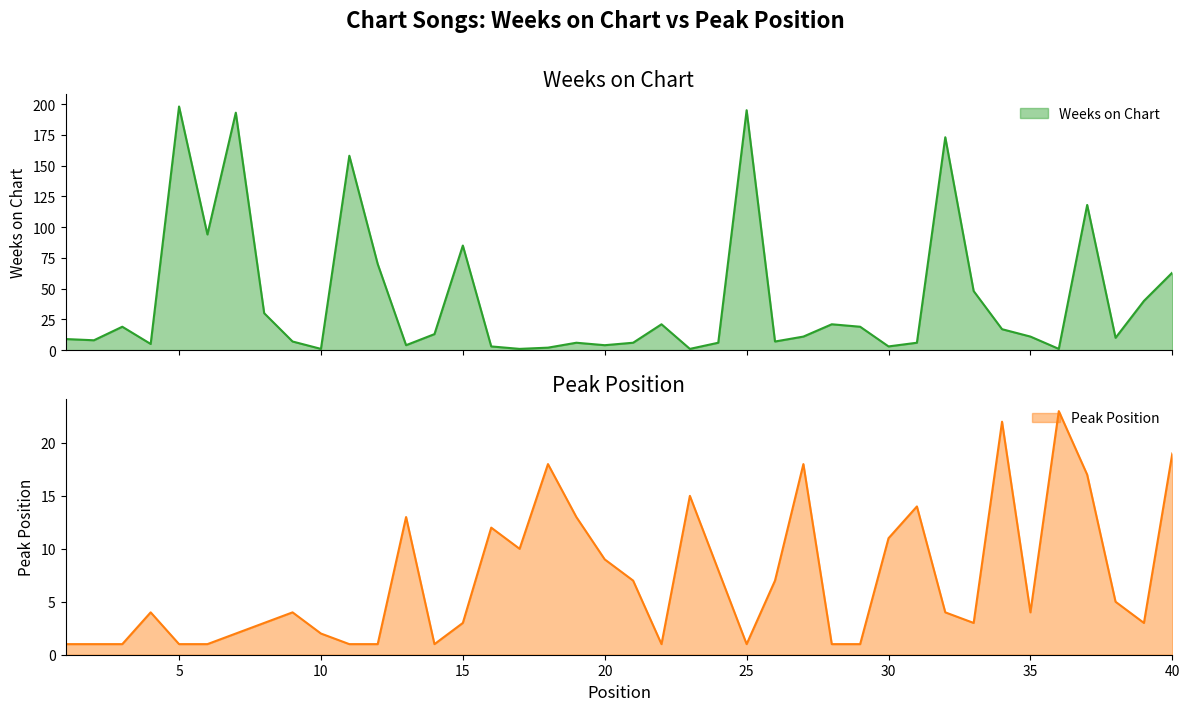

Does the chart display data point markers on the line(s)?

No